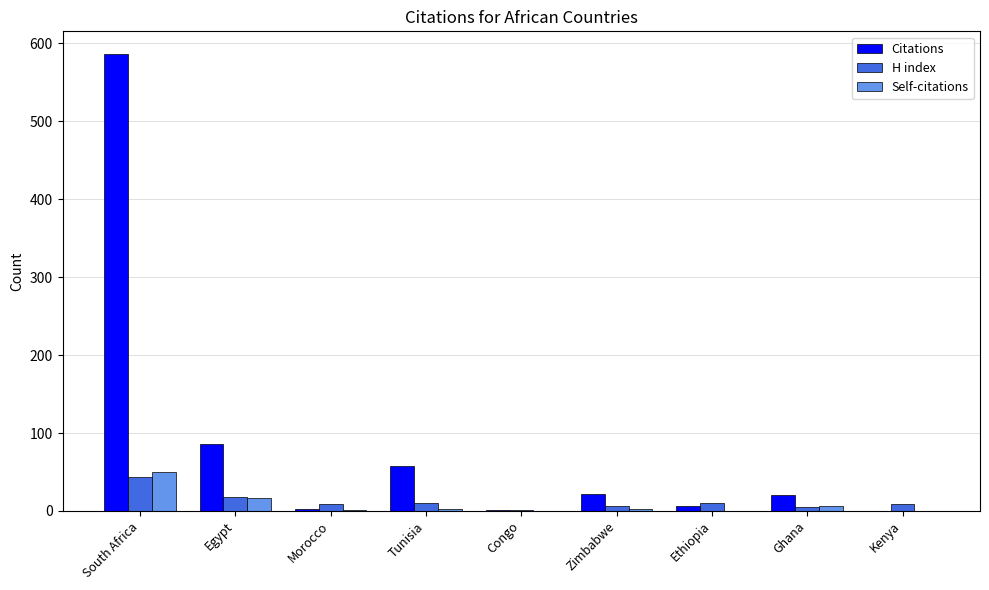

Read the H index value at Morocco.

9